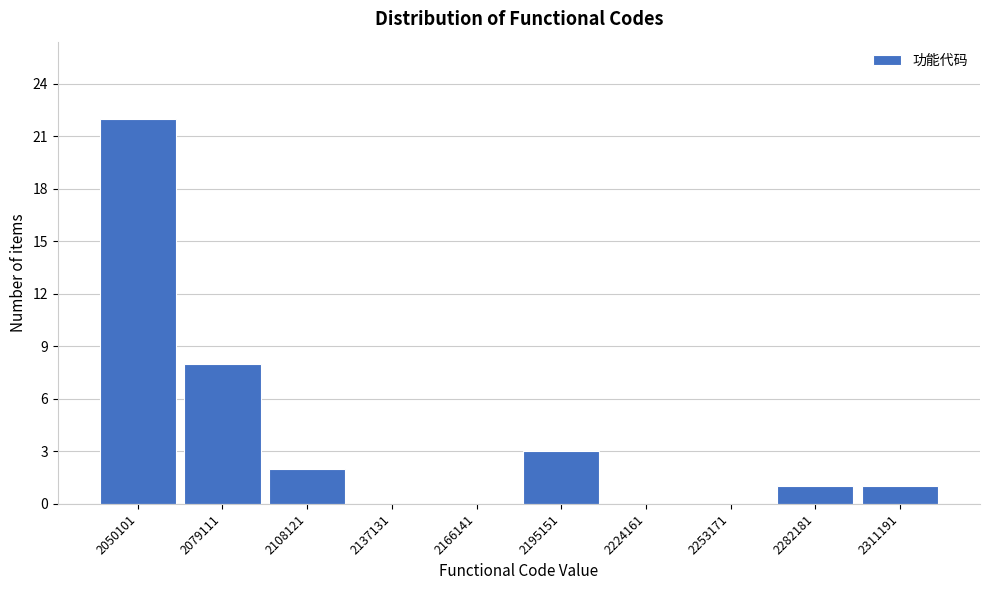

Reading left to right, list all the values displayed in this chart.

2050101=22	2079111=8	2108121=2	2137131=0	2166141=0	2195151=3	2224161=0	2253171=0	2282181=1	2311191=1